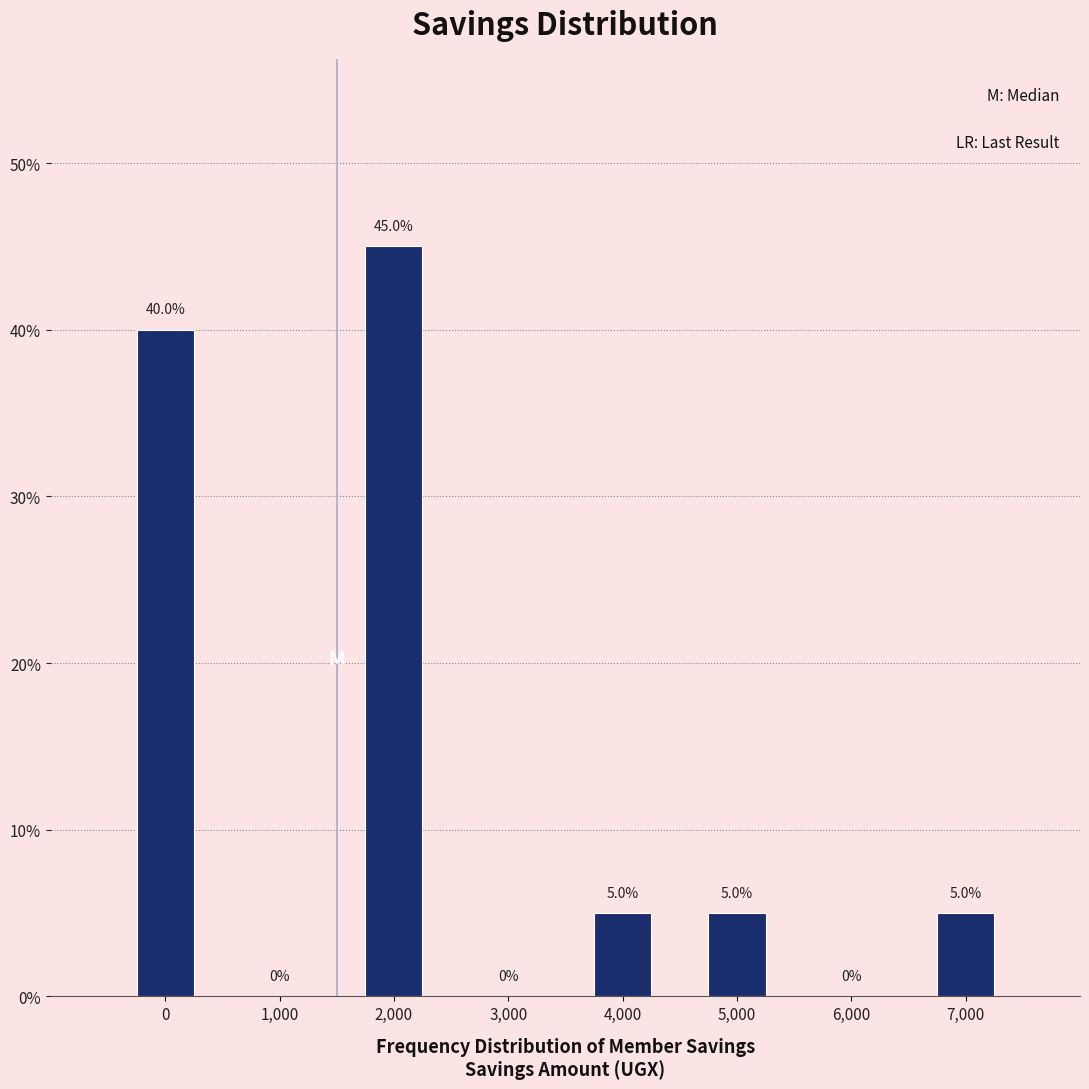

Reading right to left, what are all the values shown in this chart?

7,000=5	6,000=0	5,000=5	4,000=5	3,000=0	2,000=45	1,000=0	0=40